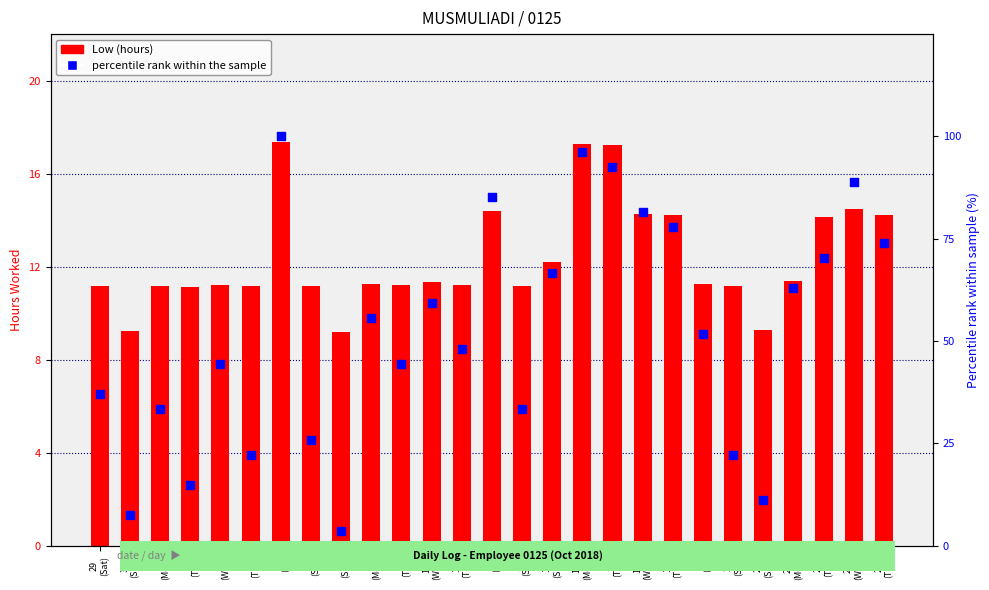

Which series has the largest total across all categories?

percentile rank within the sample